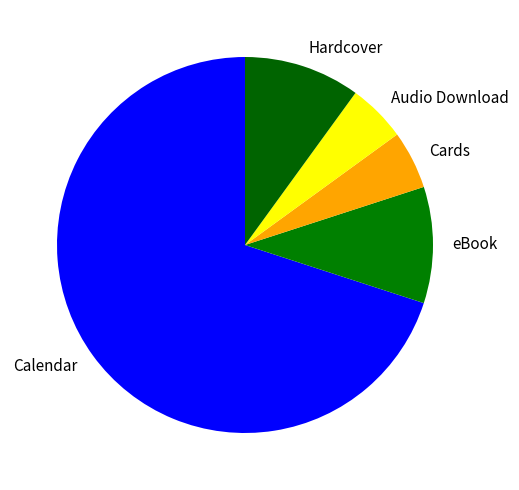

Which slice is the largest?

Calendar